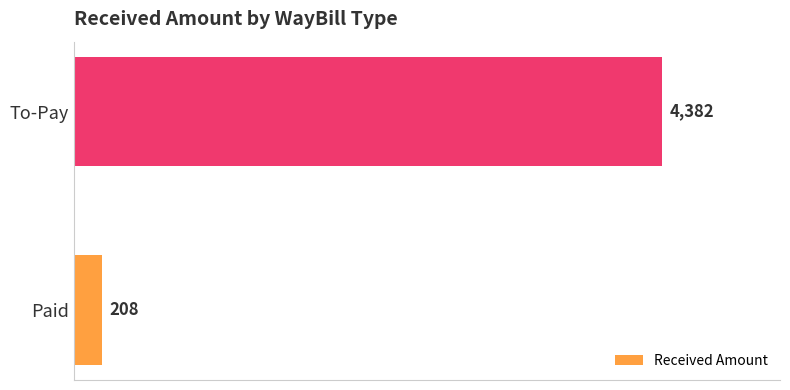

Count the values in the range 208 to 4382.

2